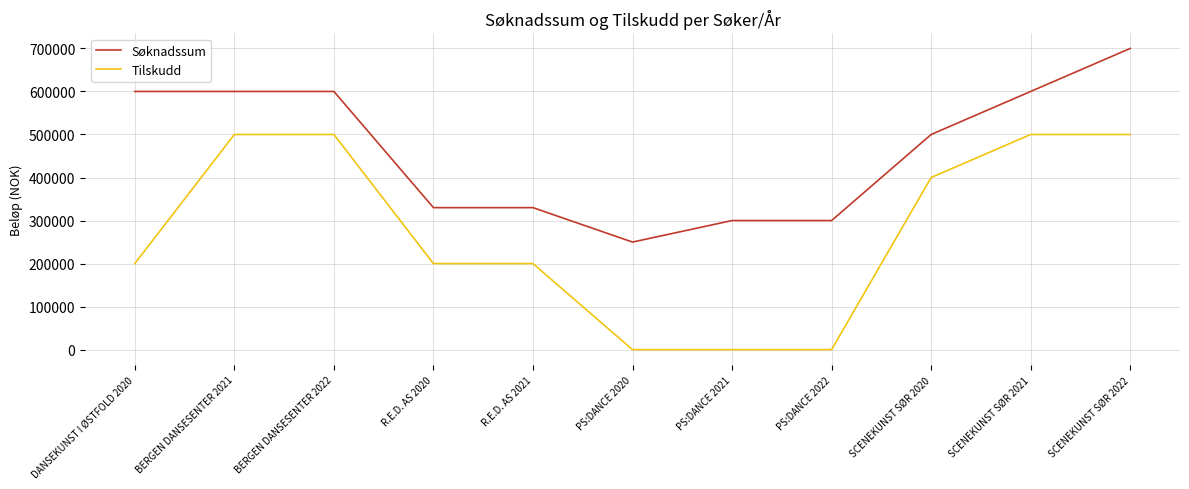

The Søknadssum series shows 600000 at SCENEKUNST SØR 2021. True or false?

True